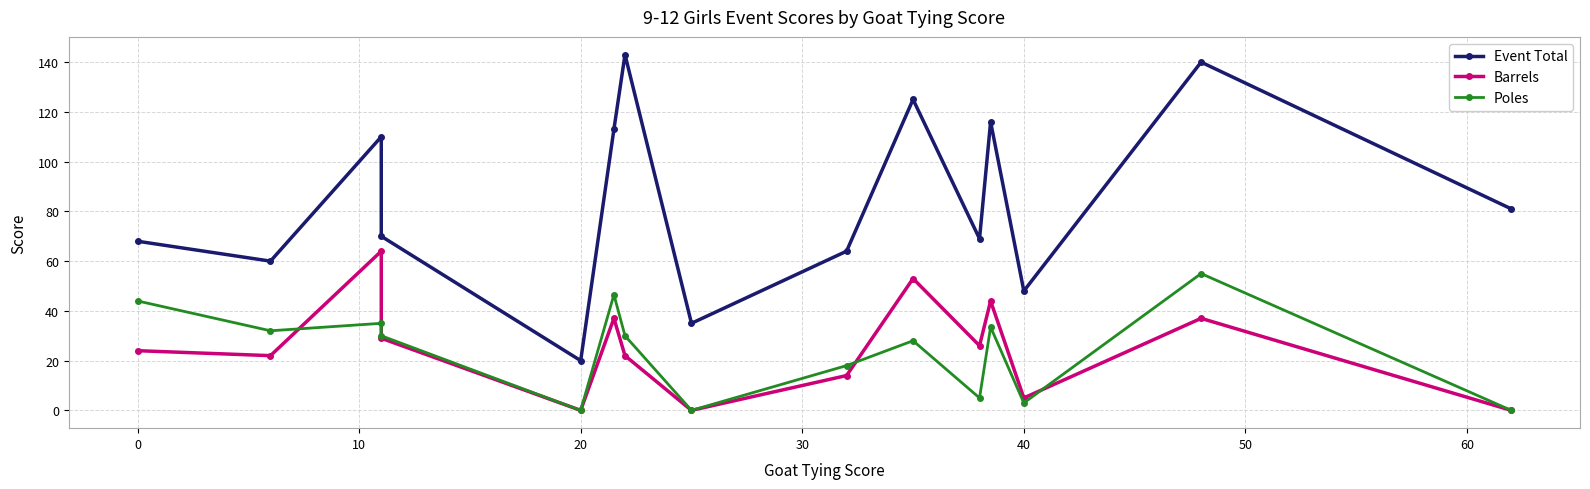

Reading left to right, transcribe all the data shown in this chart.

Event Total: 68.0	60.0	110.0	70.0	20.0	113.0	143.0	35.0	64.0	125.0	69.0	116.0	48.0	140.0	81.0
Barrels: 24.0	22.0	64.0	29.0	0.0	37.0	22.0	0.0	14.0	53.0	26.0	44.0	5.0	37.0	0.0
Poles: 44.0	32.0	35.0	30.0	0.0	46.5	30.0	0.0	18.0	28.0	5.0	33.5	3.0	55.0	0.0